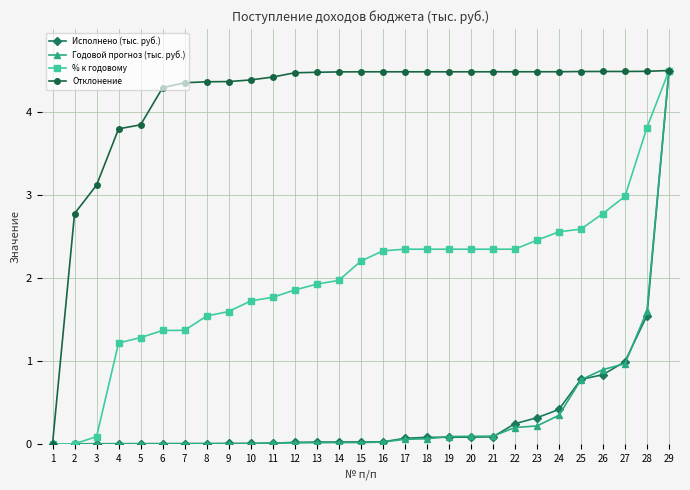

How many data points in Отклонение are less than 4?

5